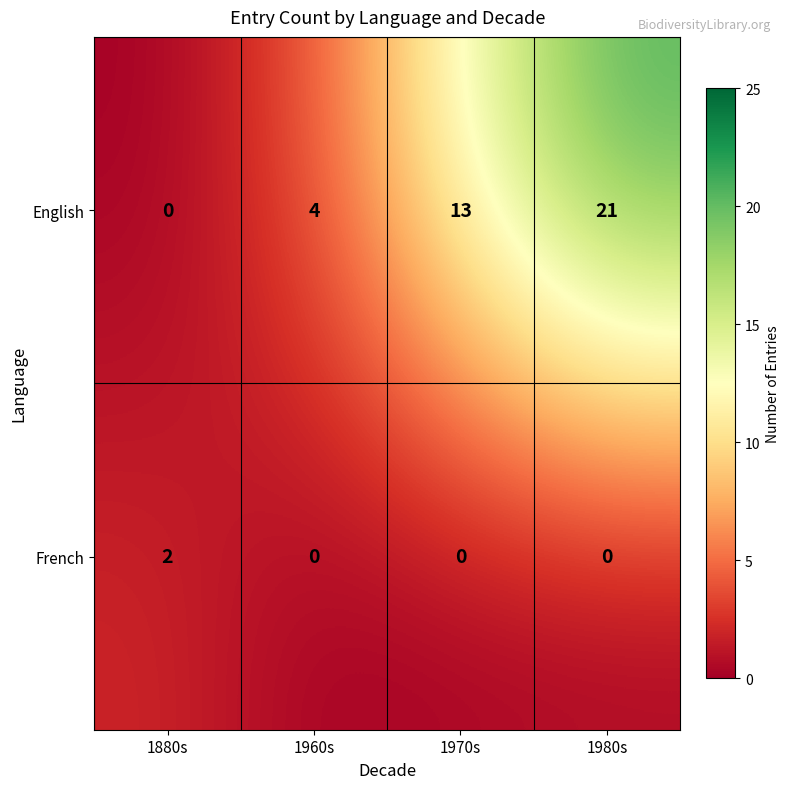

The English series shows 6 at 1880s. True or false?

False